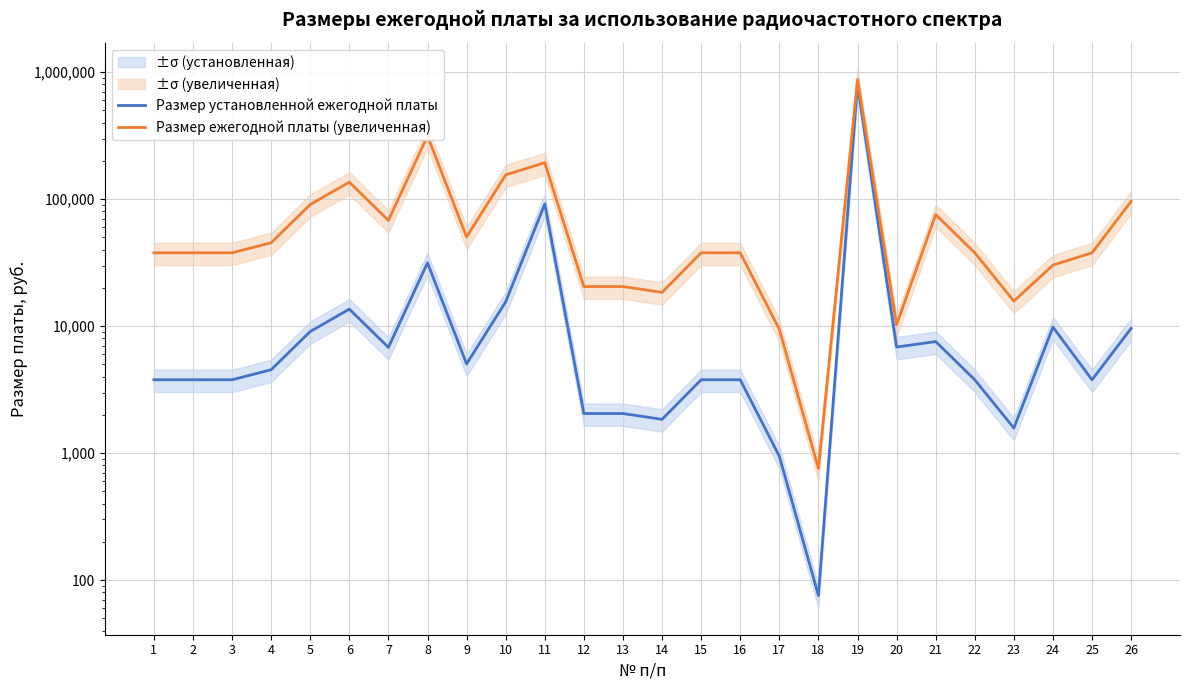

Which series has the widest spread of values?

Размер ежегодной платы (увеличенная)